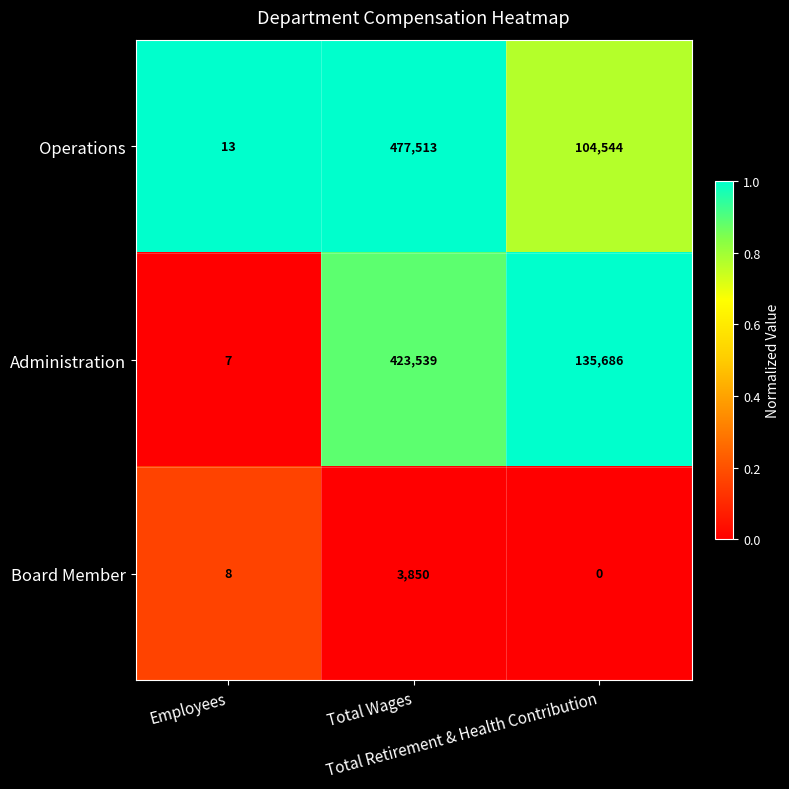

Which series has the largest range (max minus min)?

Operations